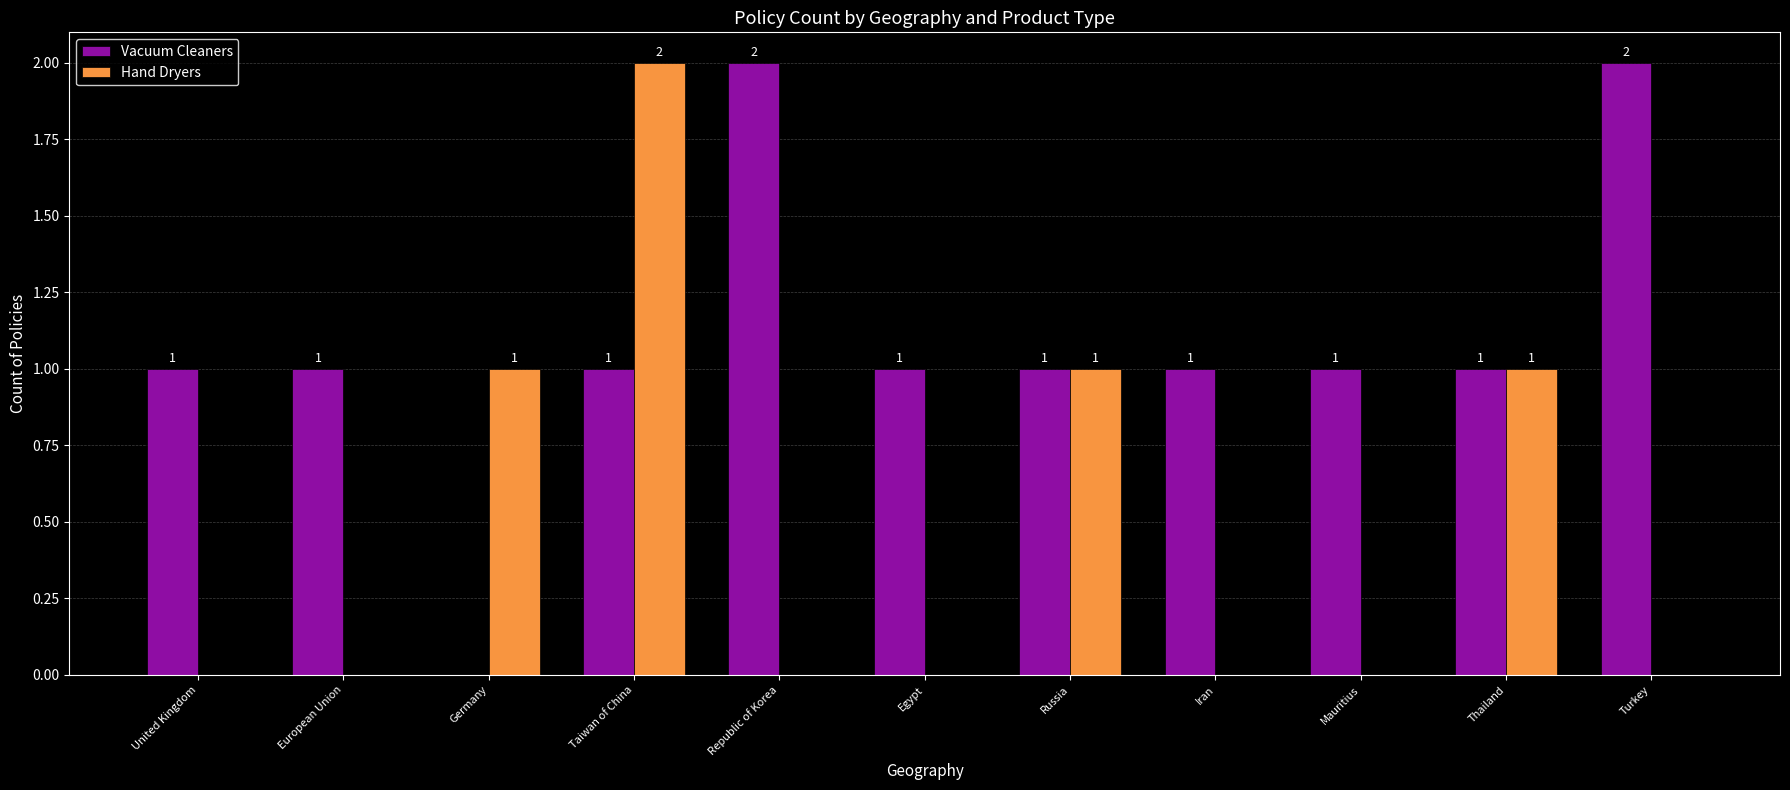

What is the total value across all series at Taiwan of China?

3